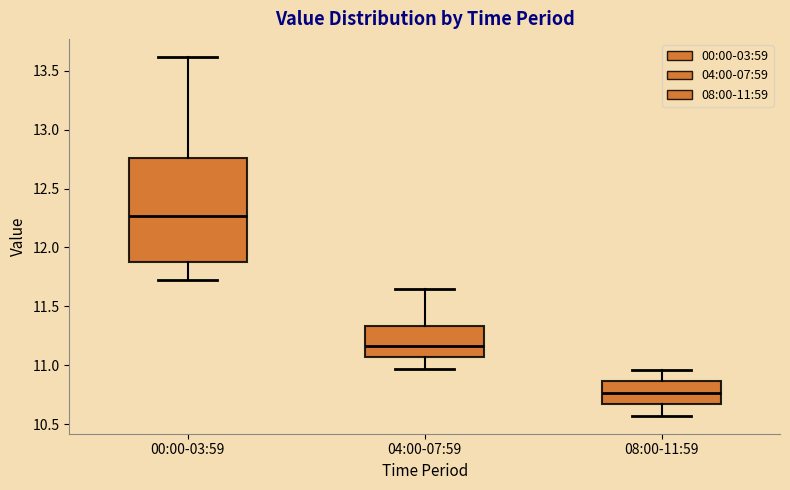

Which box is the tallest, from its lower edge to its upper edge?

00:00-03:59